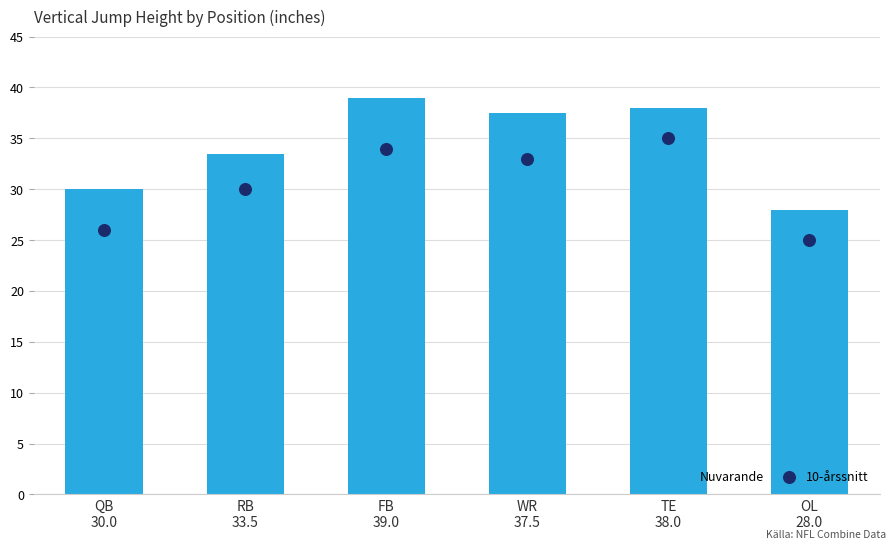

What is the total value across all series at QB
30.0?

56.0